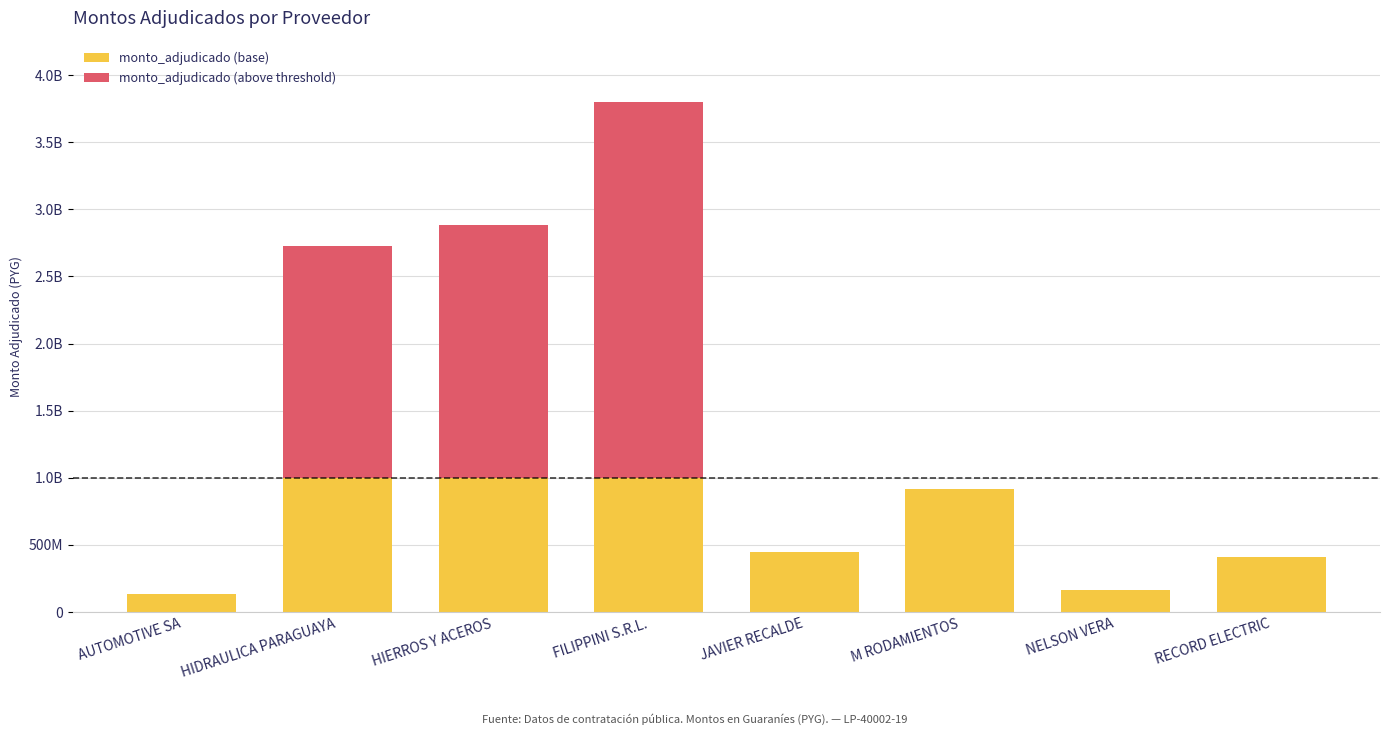

Are the bars grouped side by side (vs. stacked)?

No